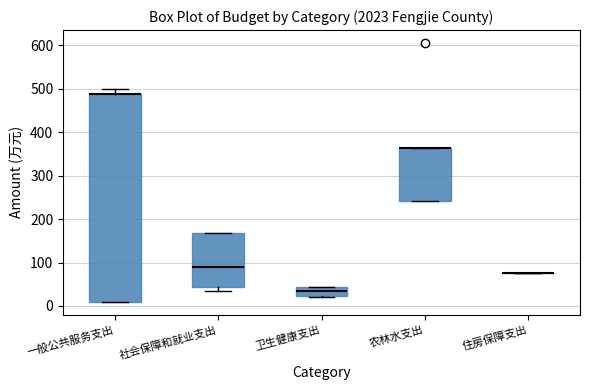

Where is the lower edge of the box for 社会保障和就业支出 on the y-axis? The values are not printed on the chart, so give them approximately, as read against the axis.

40